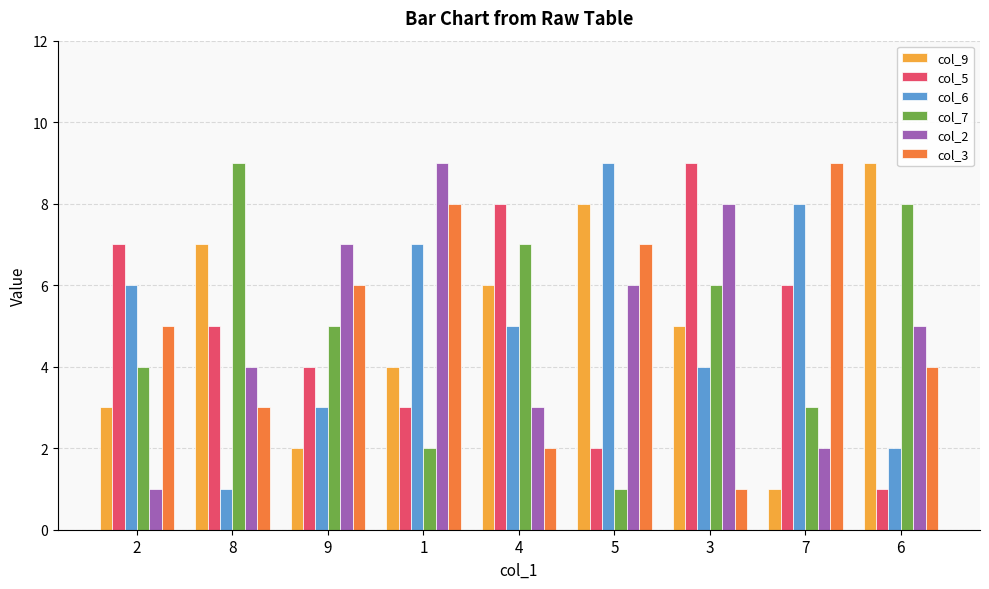

What is the total value across all series at 6?

29